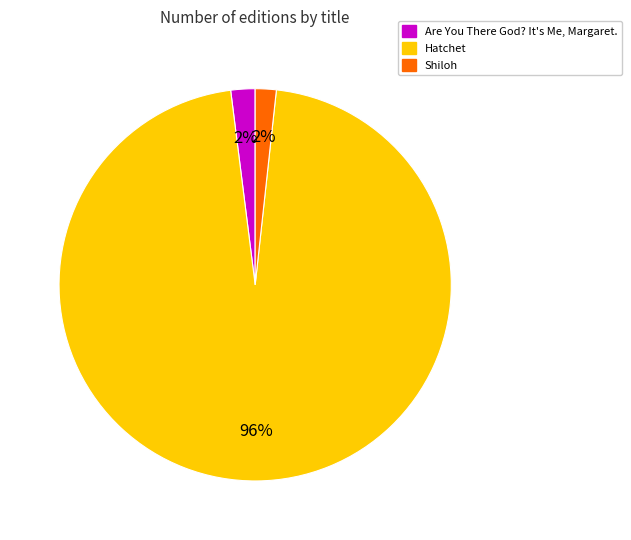

Combined, do Are You There God? It's Me, Margaret. and Shiloh account for over 50%?

No